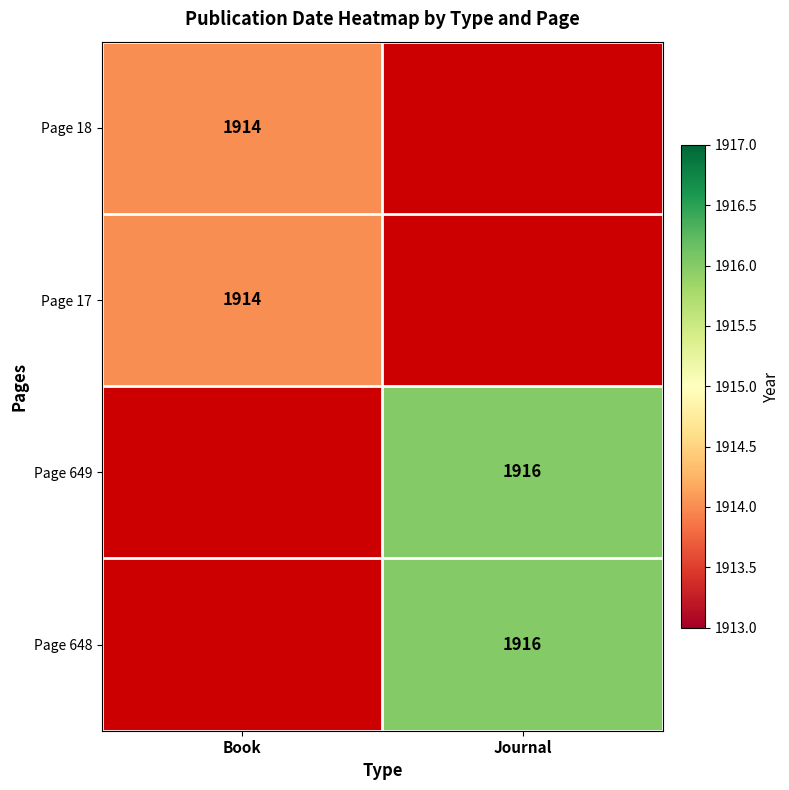

Is the value of Page 18 at Book greater than the value of Page 649 at Journal?

No